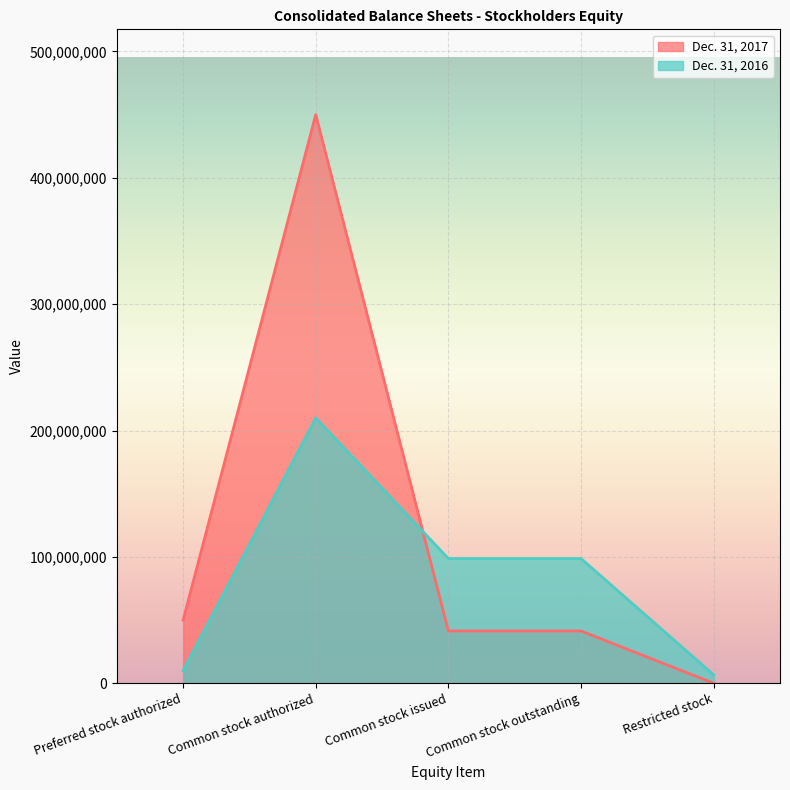

What is the smallest value displayed?

41432